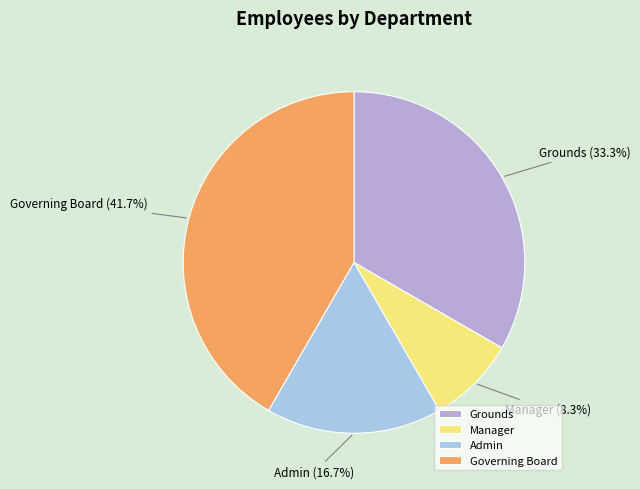

How many slices are in this pie chart?

4